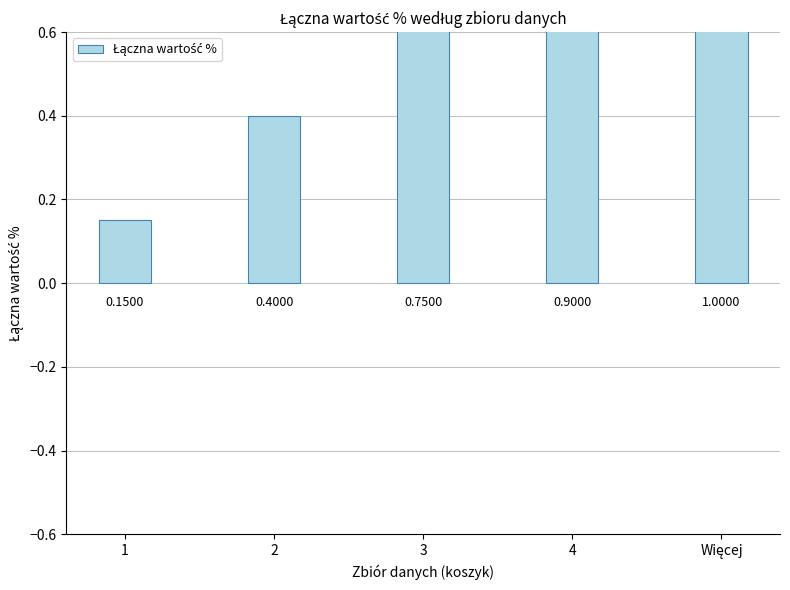

What is the change in value from 2 to Więcej?

+0.6